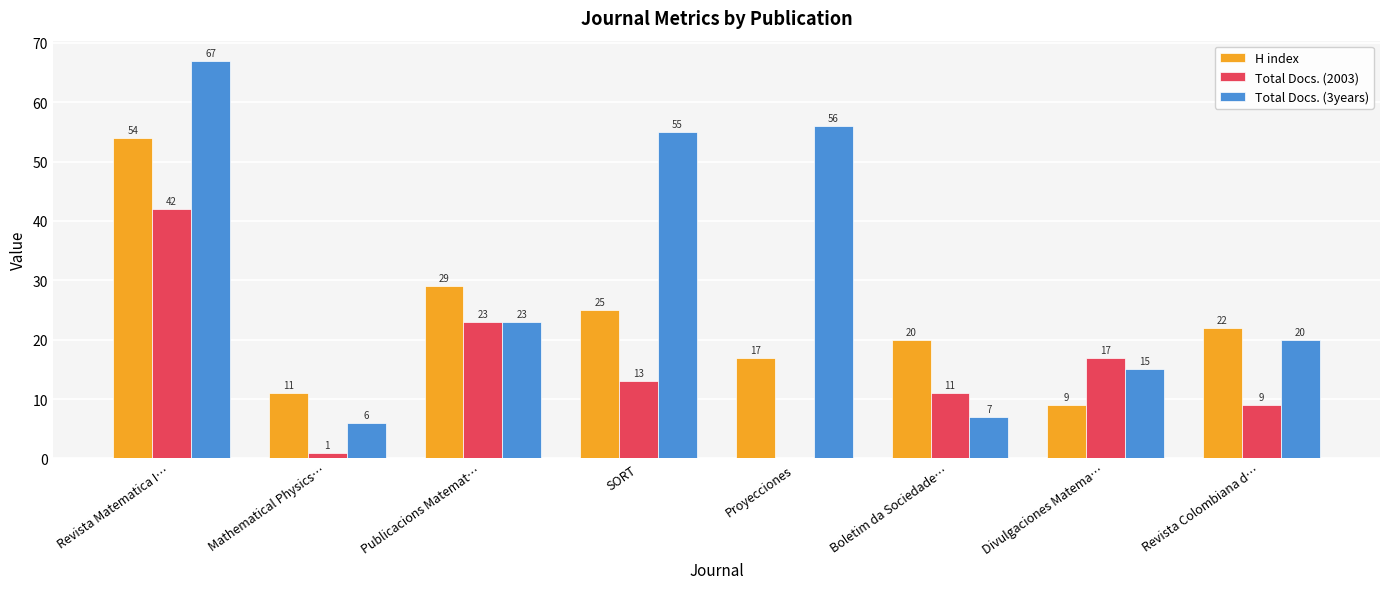

How many positive values does the Total Docs. (2003) series have?

7